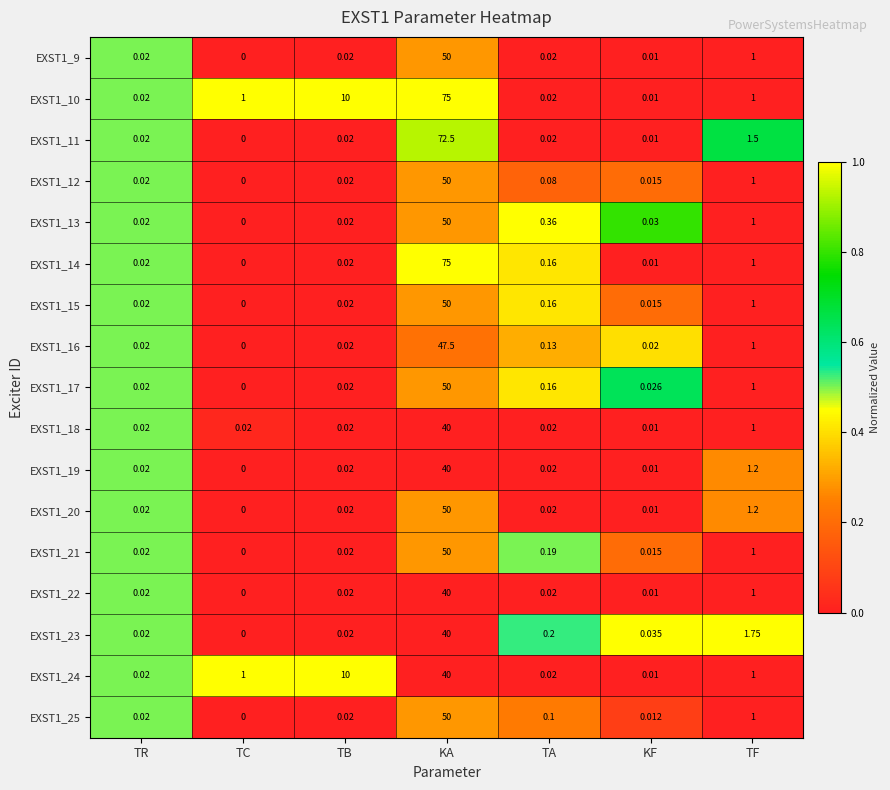

At which category is the sum across all series the highest?

KA